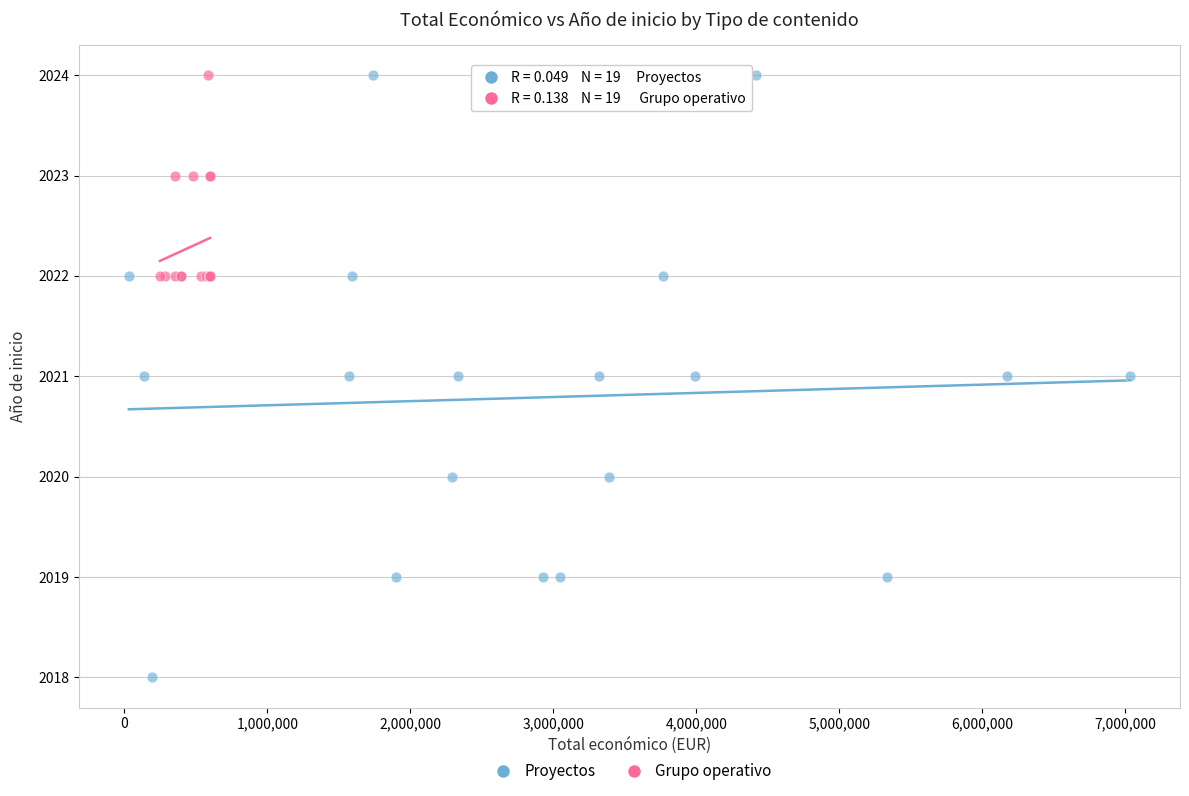

What are all the series names shown in the legend?

Proyectos, Grupo operativo